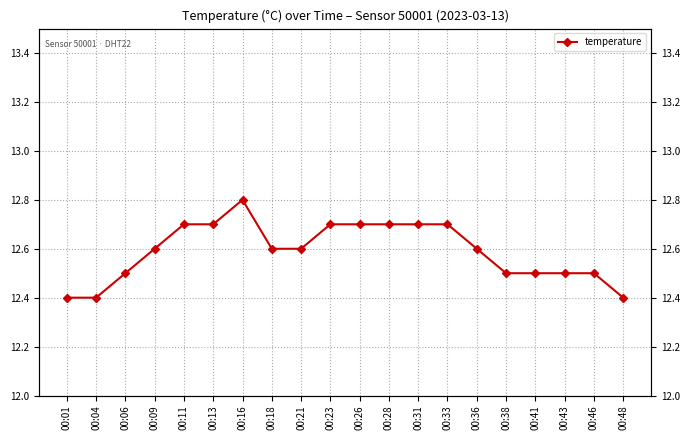

What is the difference between the second highest and minimum values?

0.3